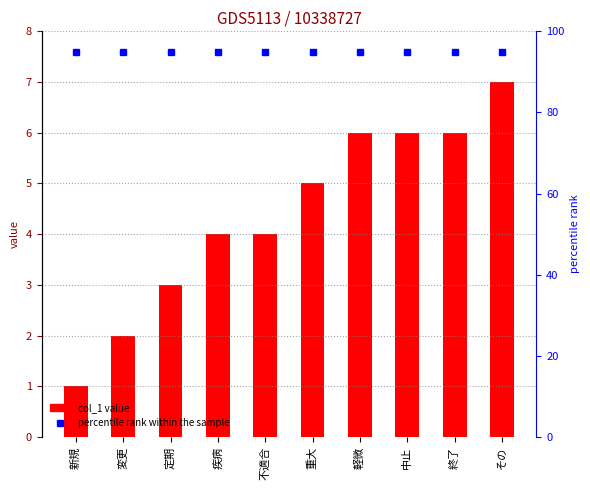

What is the label of the 8th bar from the right?

定期